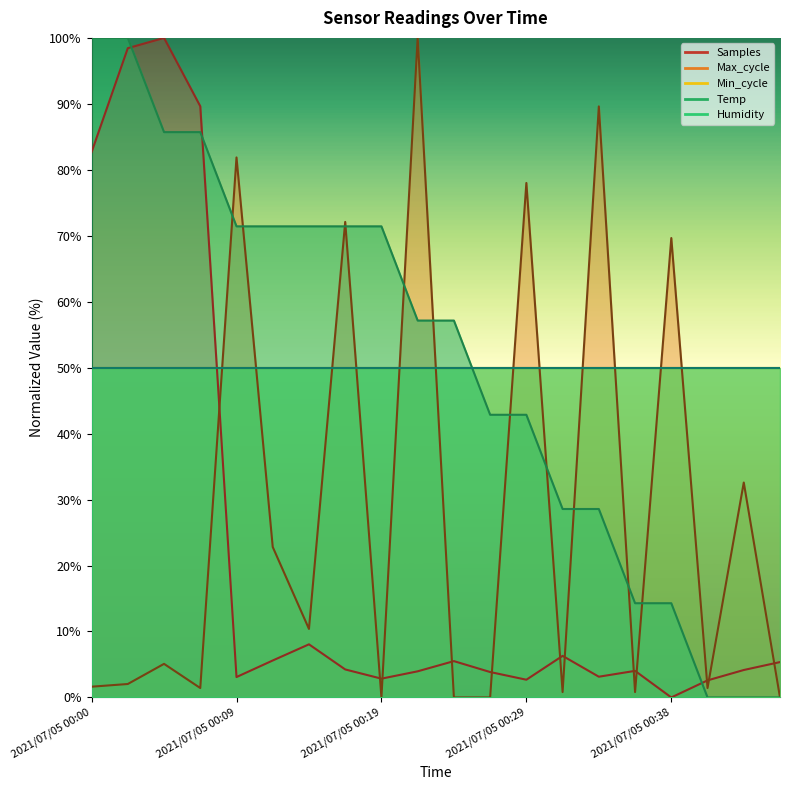

Between 2021/07/05 00:38 and 2021/07/05 00:46, which is larger?

2021/07/05 00:38